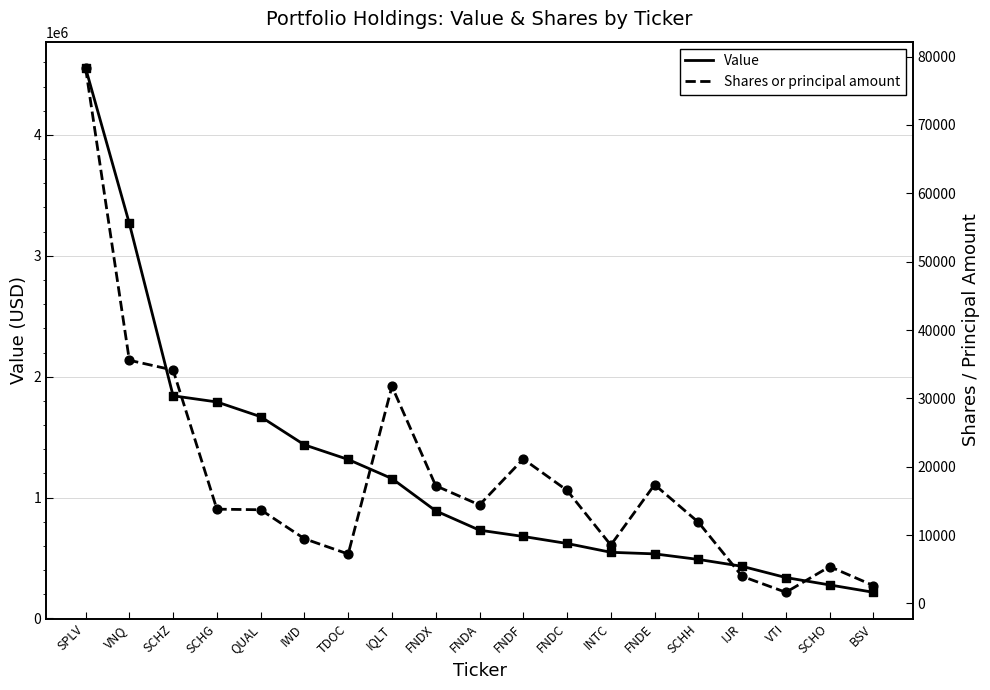

At which category is the sum across all series the highest?

SPLV